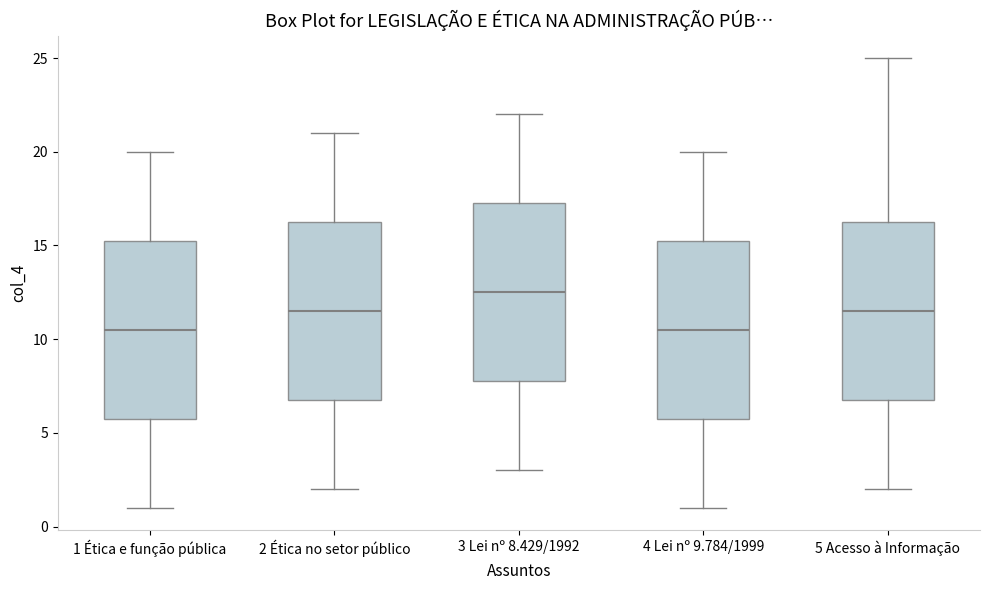

Which box's median line is the highest?

3 Lei nº 8.429/1992